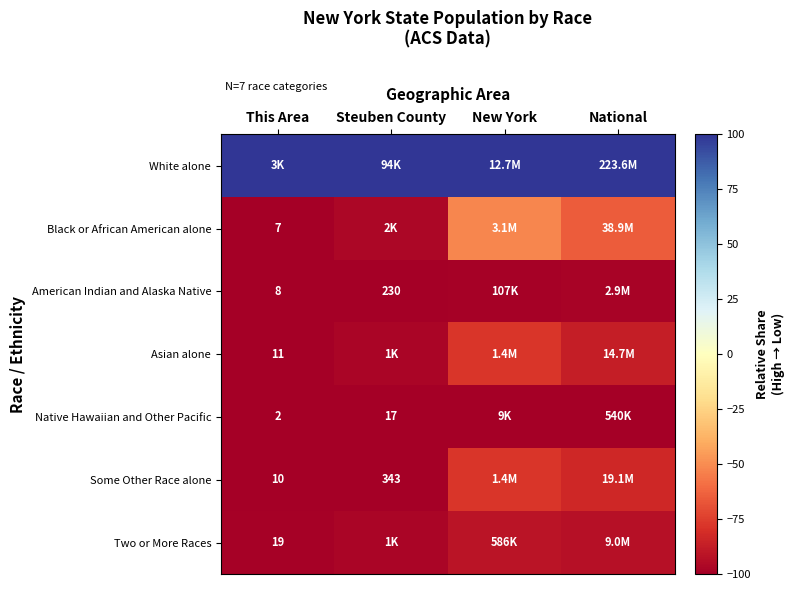

Is it true that Two or More Races equals -30.9 at Steuben County?

False